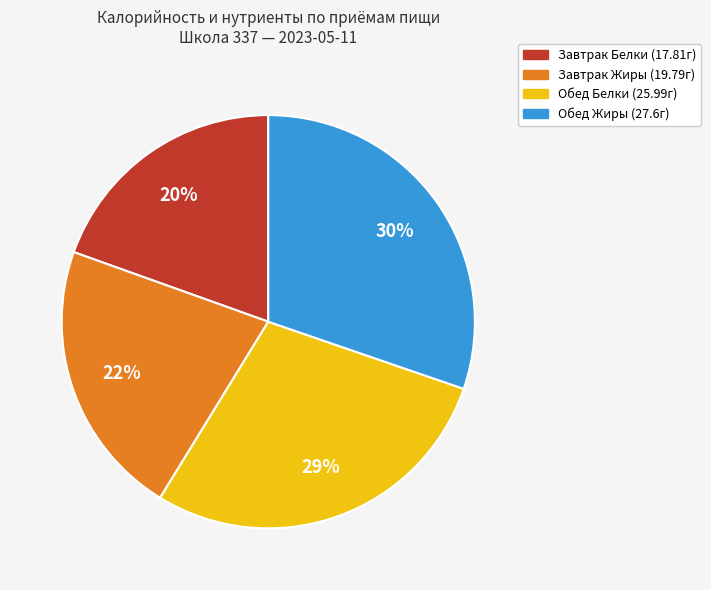

To the nearest percent, what is the average slice percentage?

25%